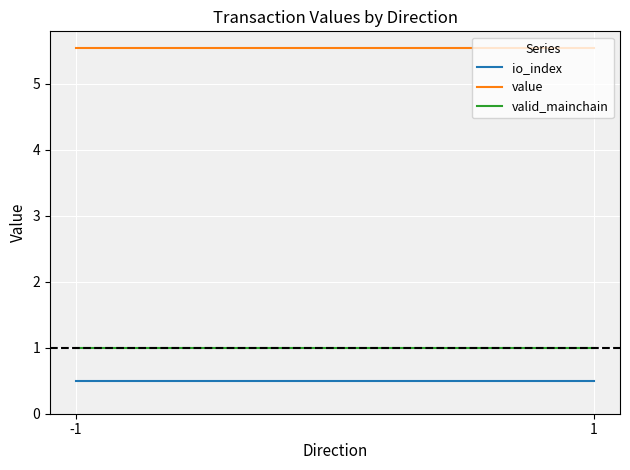

Count the number of data series in this chart.

3